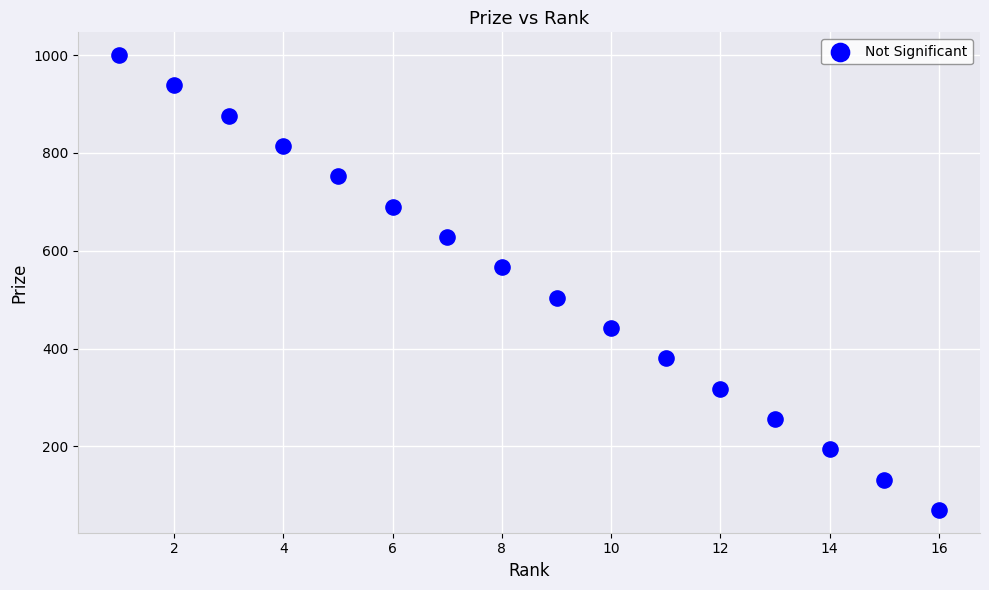

What is the range of Y values (max minus min)?

930